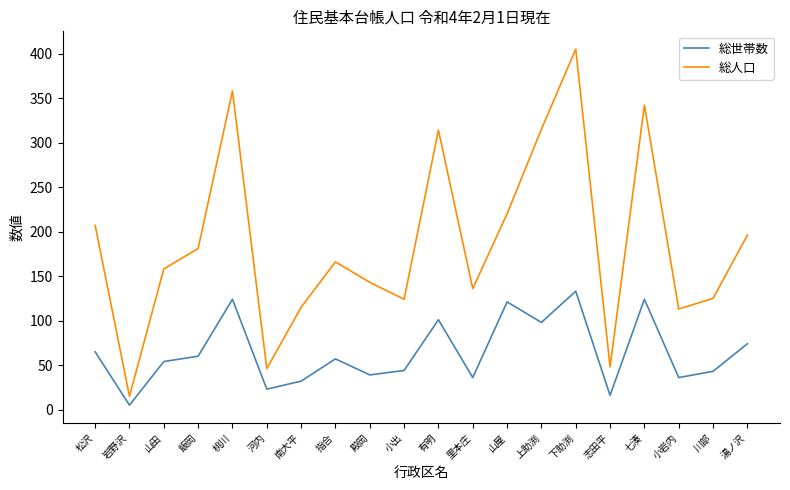

What is the maximum value for 総人口?

405